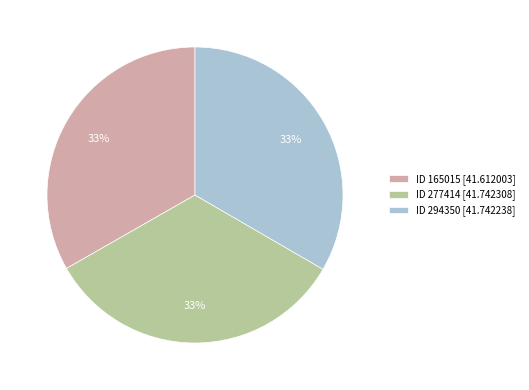

Approximately how many times larger is the value at ID 294350 [41.742238] compared to ID 277414 [41.742308]?

1.0